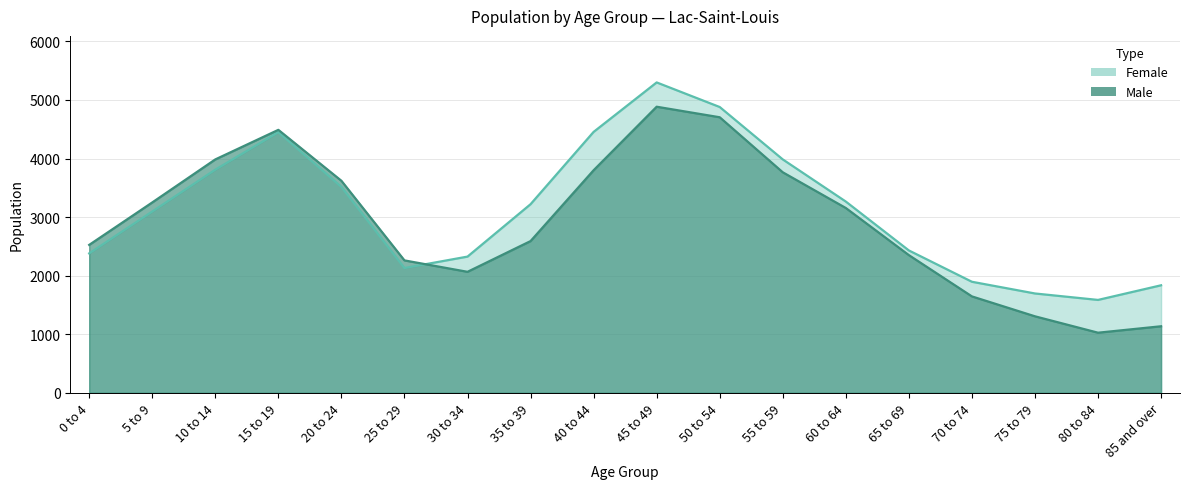

What is the sum of all Male values?

52555